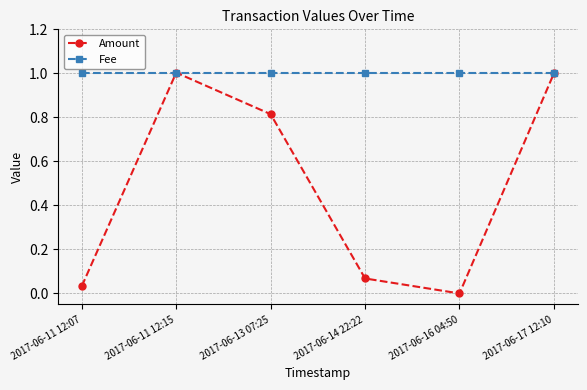

List the series in order of their overall mean, lowest first.

Amount, Fee